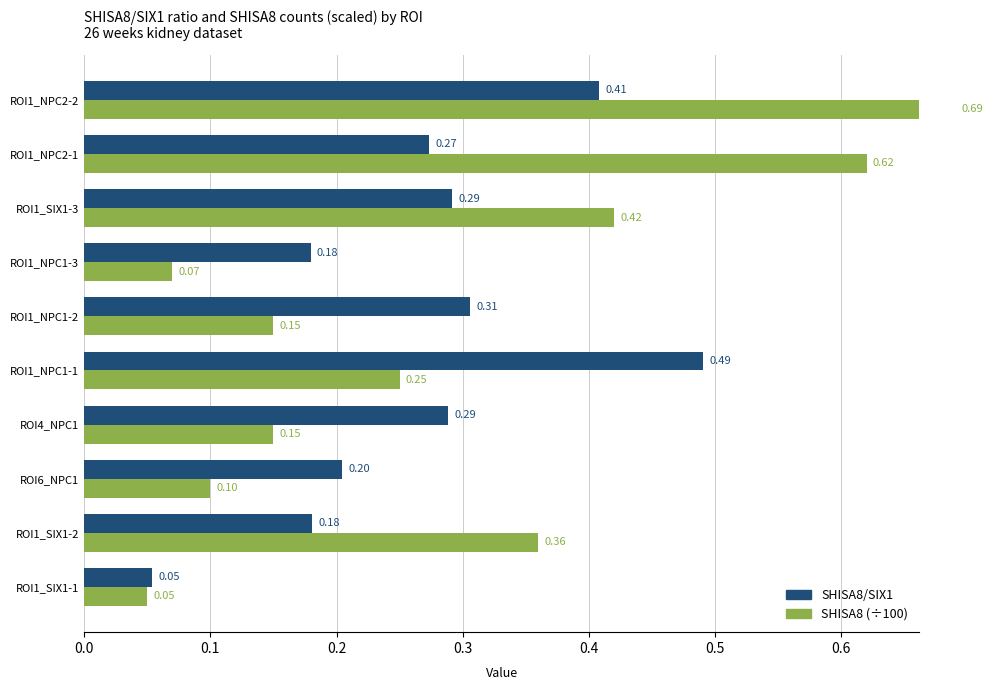

Rank the series by their average value, from highest to lowest.

SHISA8 (÷100), SHISA8/SIX1